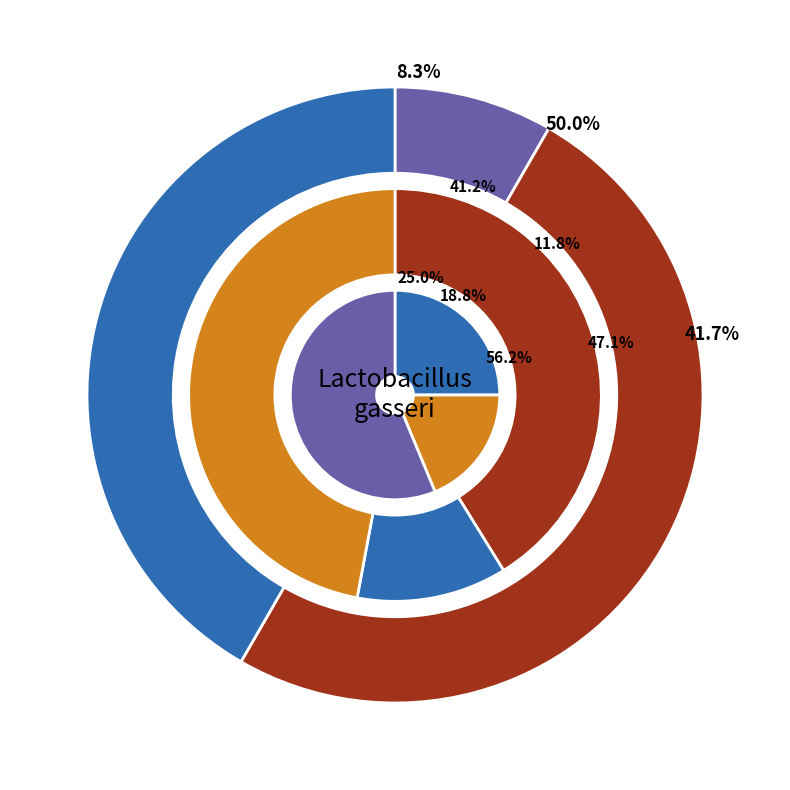

Is 3 the majority of the pie?

No